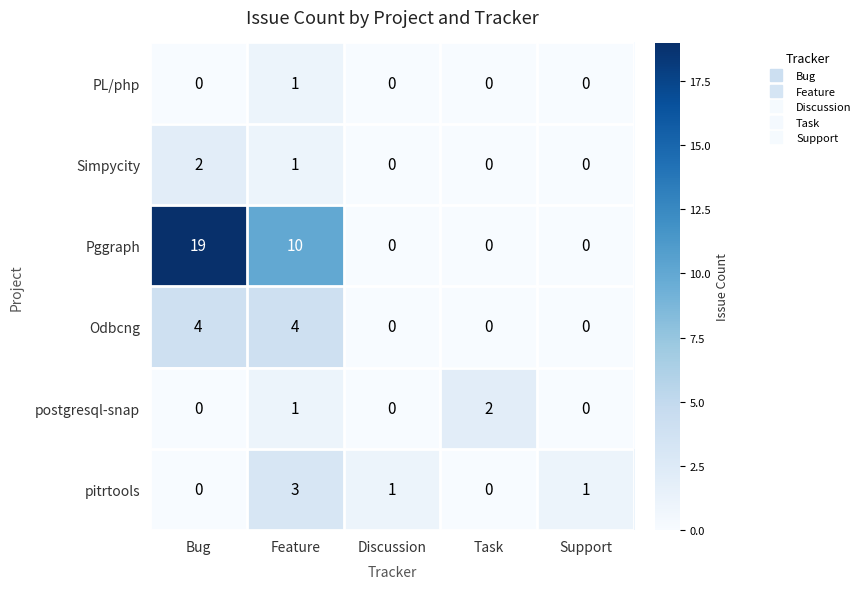

How many pitrtools values are between 0 and 1?

4